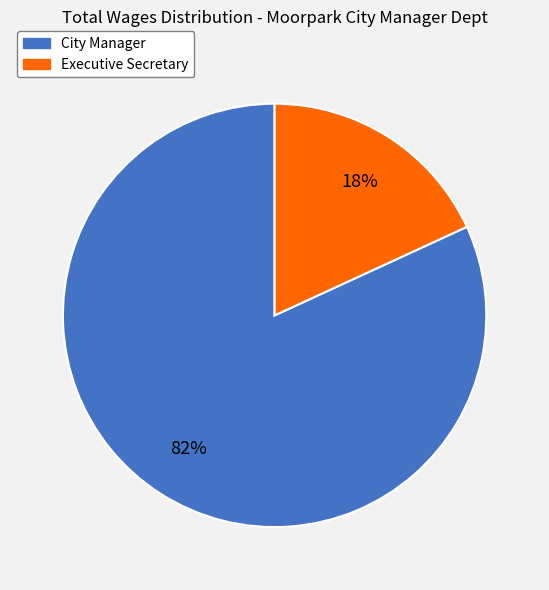

Which slice is the smallest?

Executive Secretary